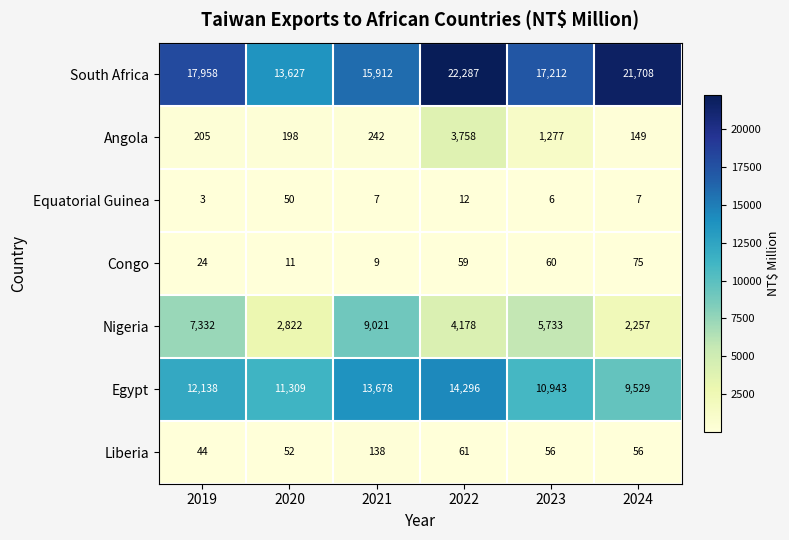

What value does the Congo series have at 2019, to the nearest 5?

25